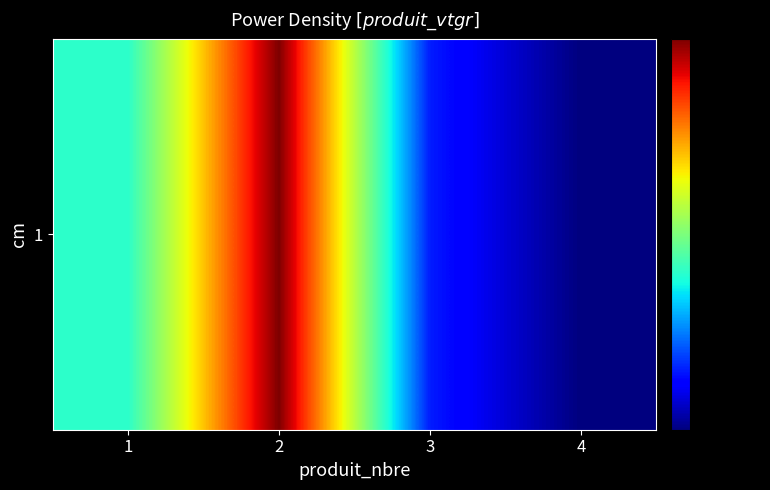

Rank the categories by value from lowest to highest.

4, 3, 1, 2